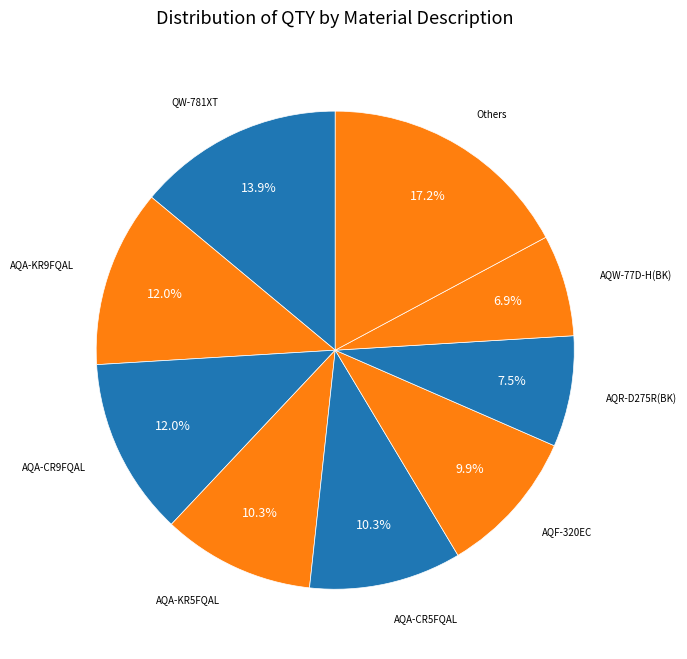

How many slices are in this pie chart?

9